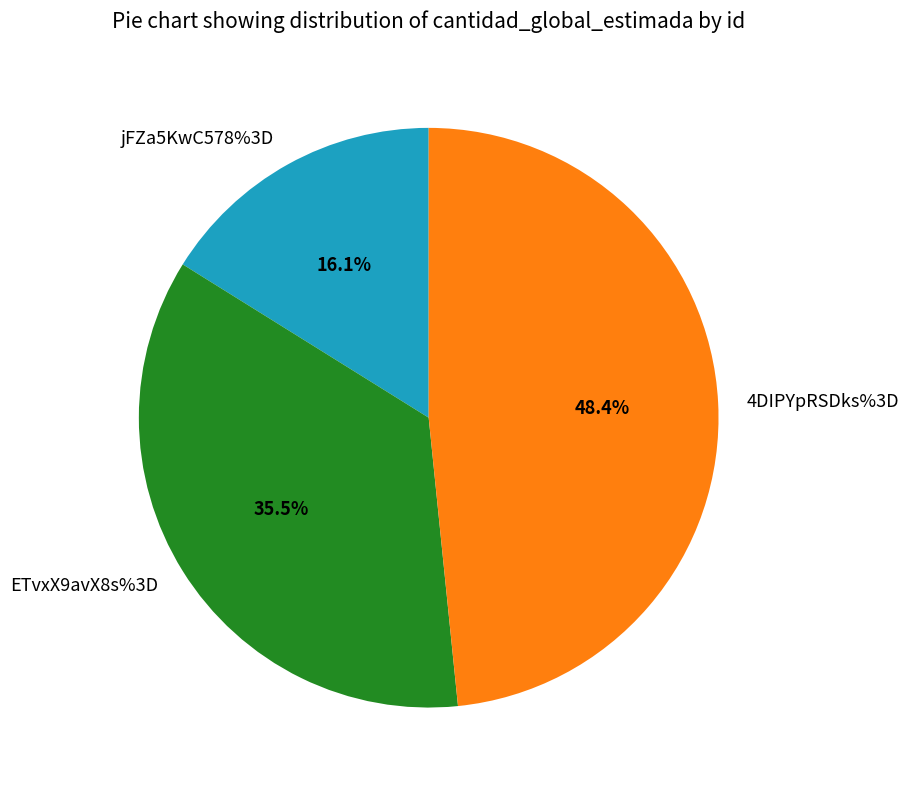

Does jFZa5KwC578%3D represent more than half of the total?

No